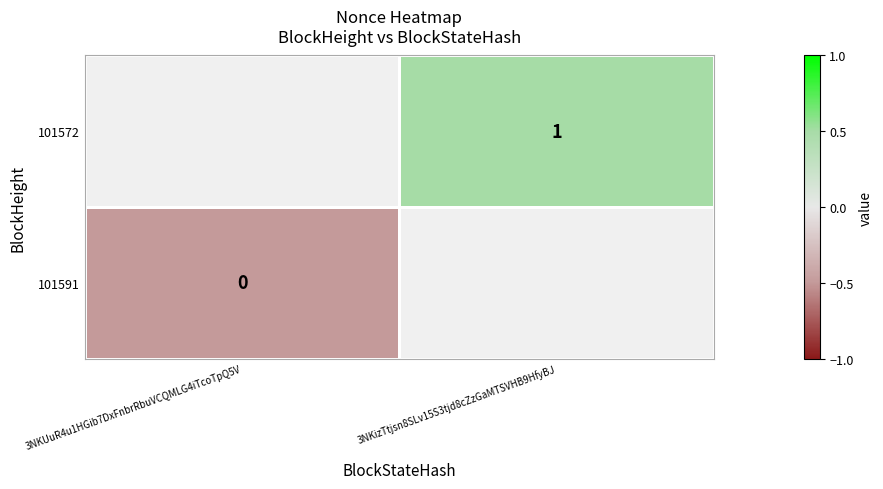

At how many categories does at least one series exceed 0?

1